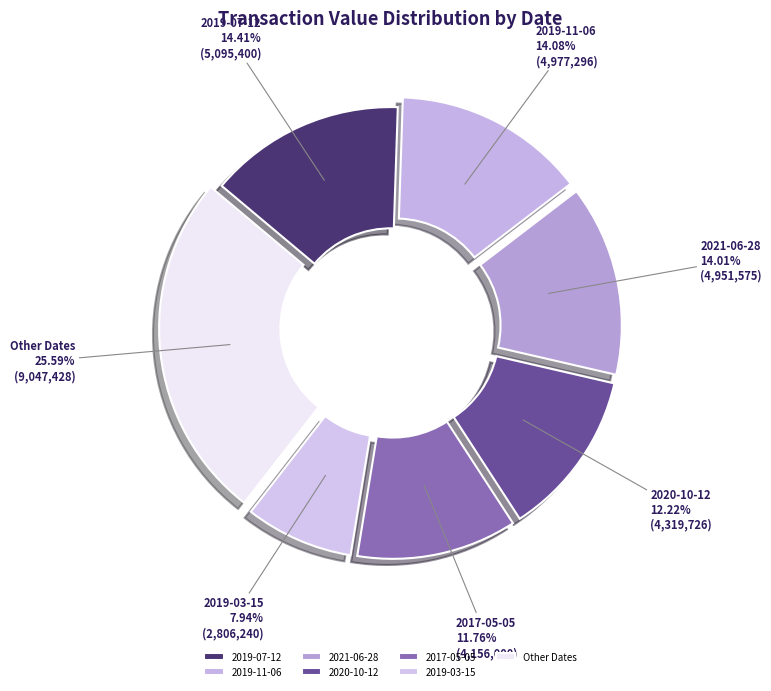

What is the ratio of the value at 2019-03-15 to the value at 2017-05-05?

0.7